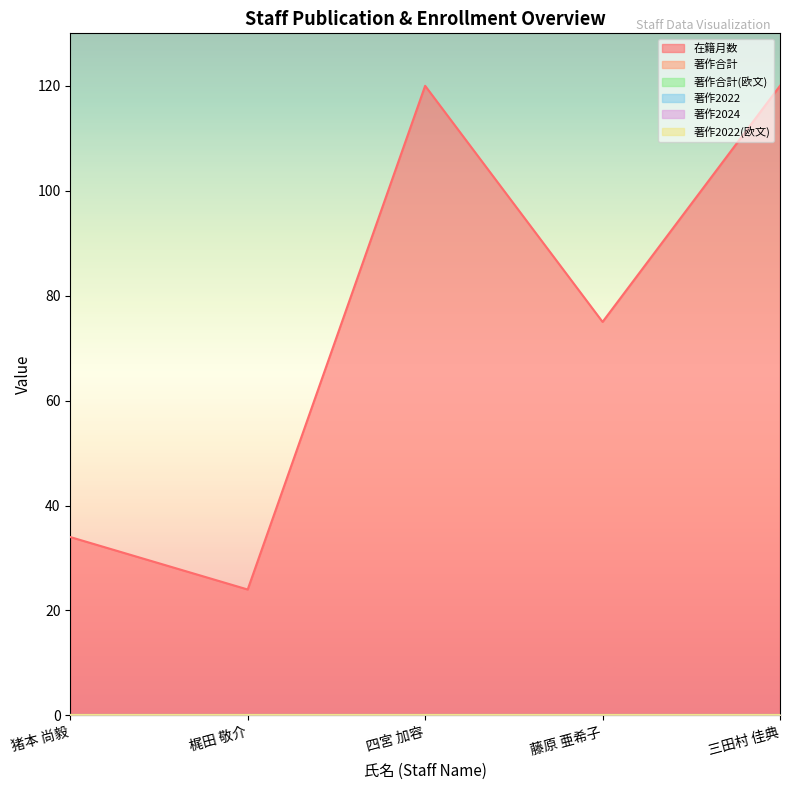

True or false: 在籍月数 and 著作2022 intersect in this chart.

False